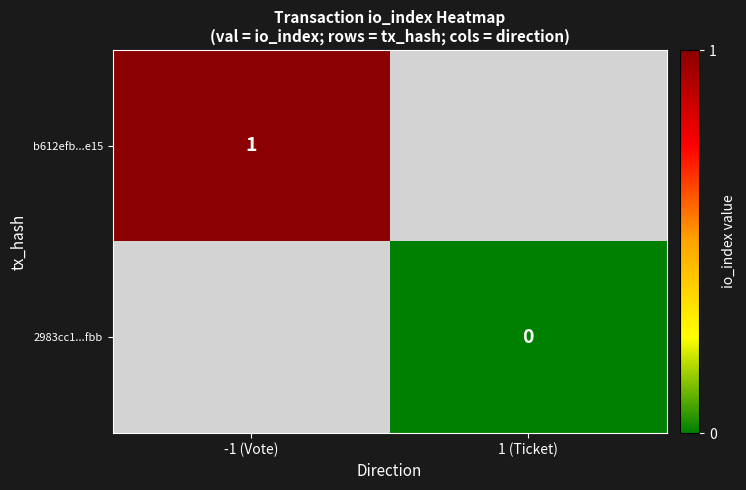

Is it true that b612efb...e15 equals 2 at -1 (Vote)?

False